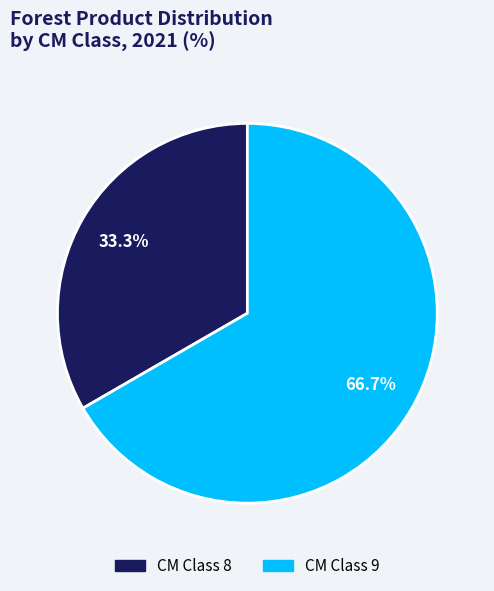

Is there any slice that represents more than half of the pie?

Yes